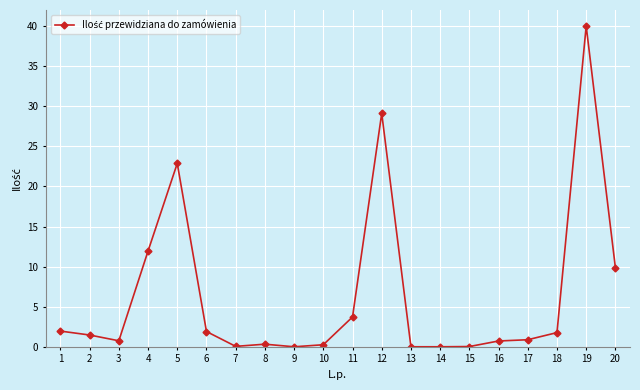

What is the difference between the maximum and second lowest values?

40.0